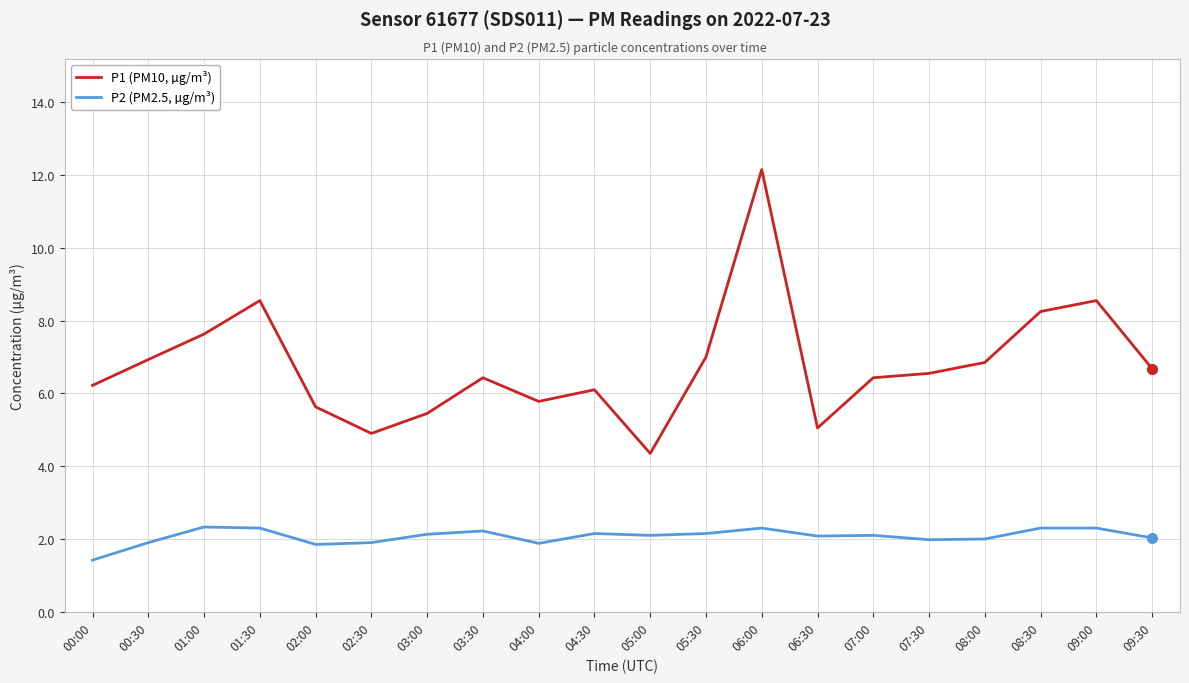

Which series has the widest spread of values?

P1 (PM10, µg/m³)